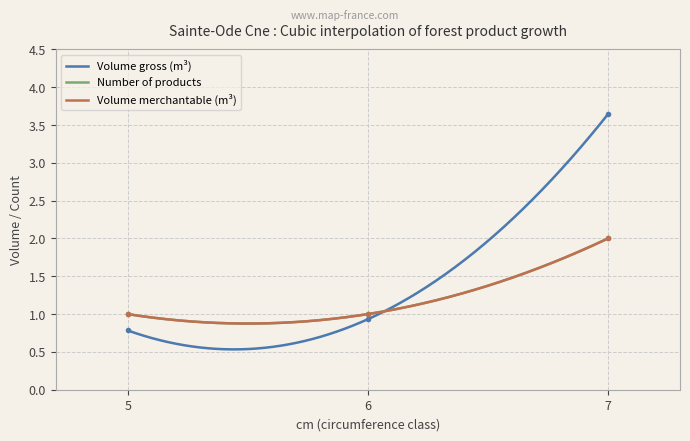

Is the value of produit_vtgr at 5 greater than the value of produit_nbre at 5?

No